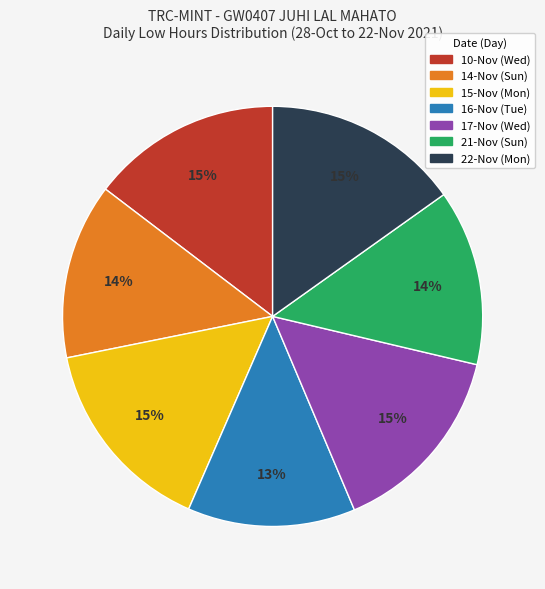

What percentage is the 10-Nov (Wed) slice, to the nearest percent?

15%